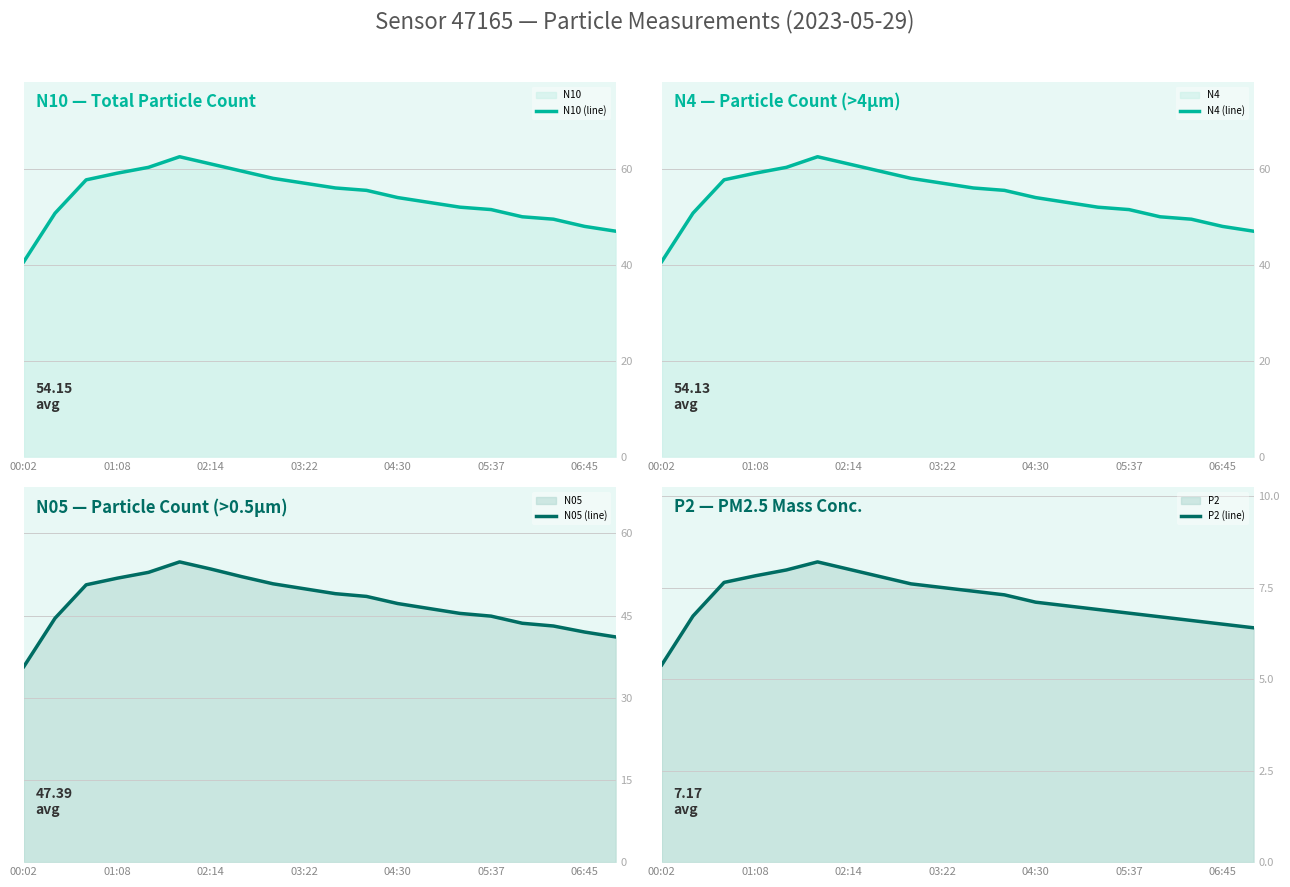

Is the value of N10 (line) at 10 greater than the value of N05 (line) at 13?

Yes